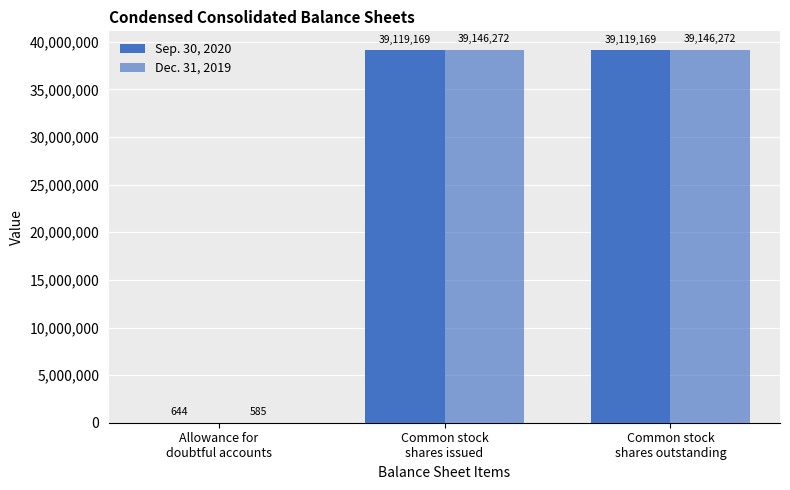

The value of Sep. 30, 2020 at Allowance for
doubtful accounts is 644. True or false?

True